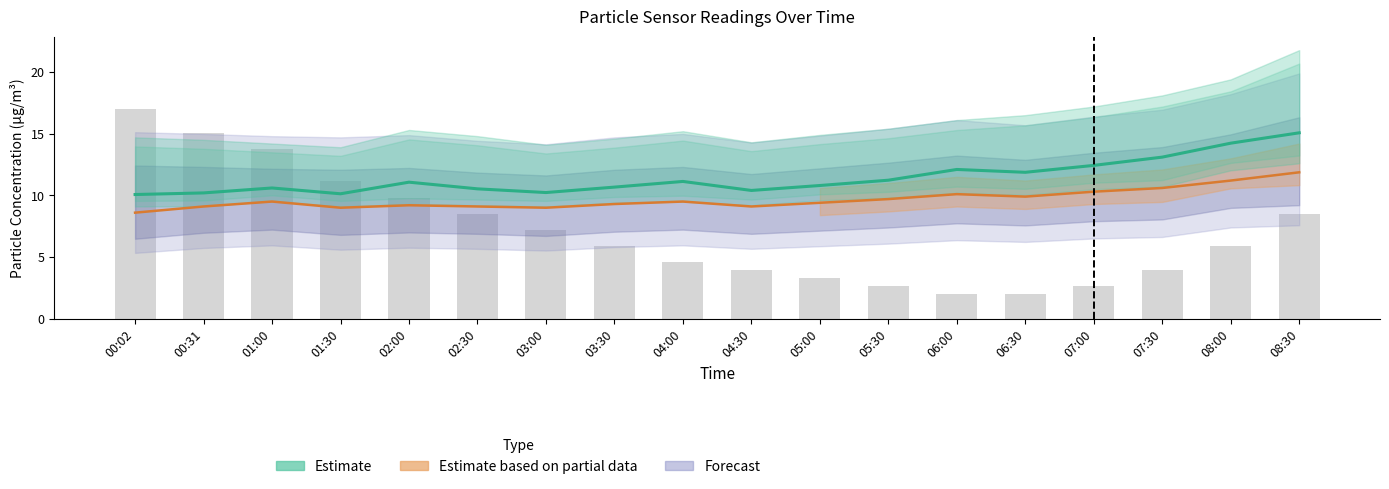

How many values in the Temp (scaled) series are below 5?

8